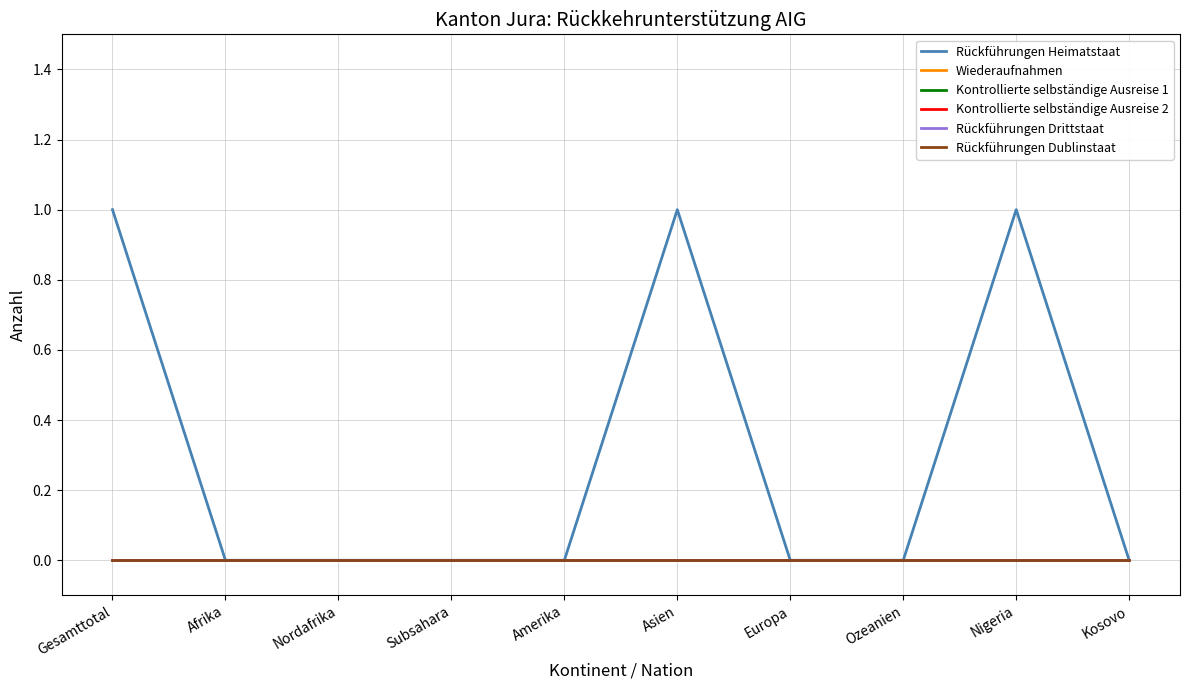

List the labels in order of Rückführungen Drittstaat value, smallest first.

Gesamttotal, Afrika, Nordafrika, Subsahara, Amerika, Asien, Europa, Ozeanien, Nigeria, Kosovo